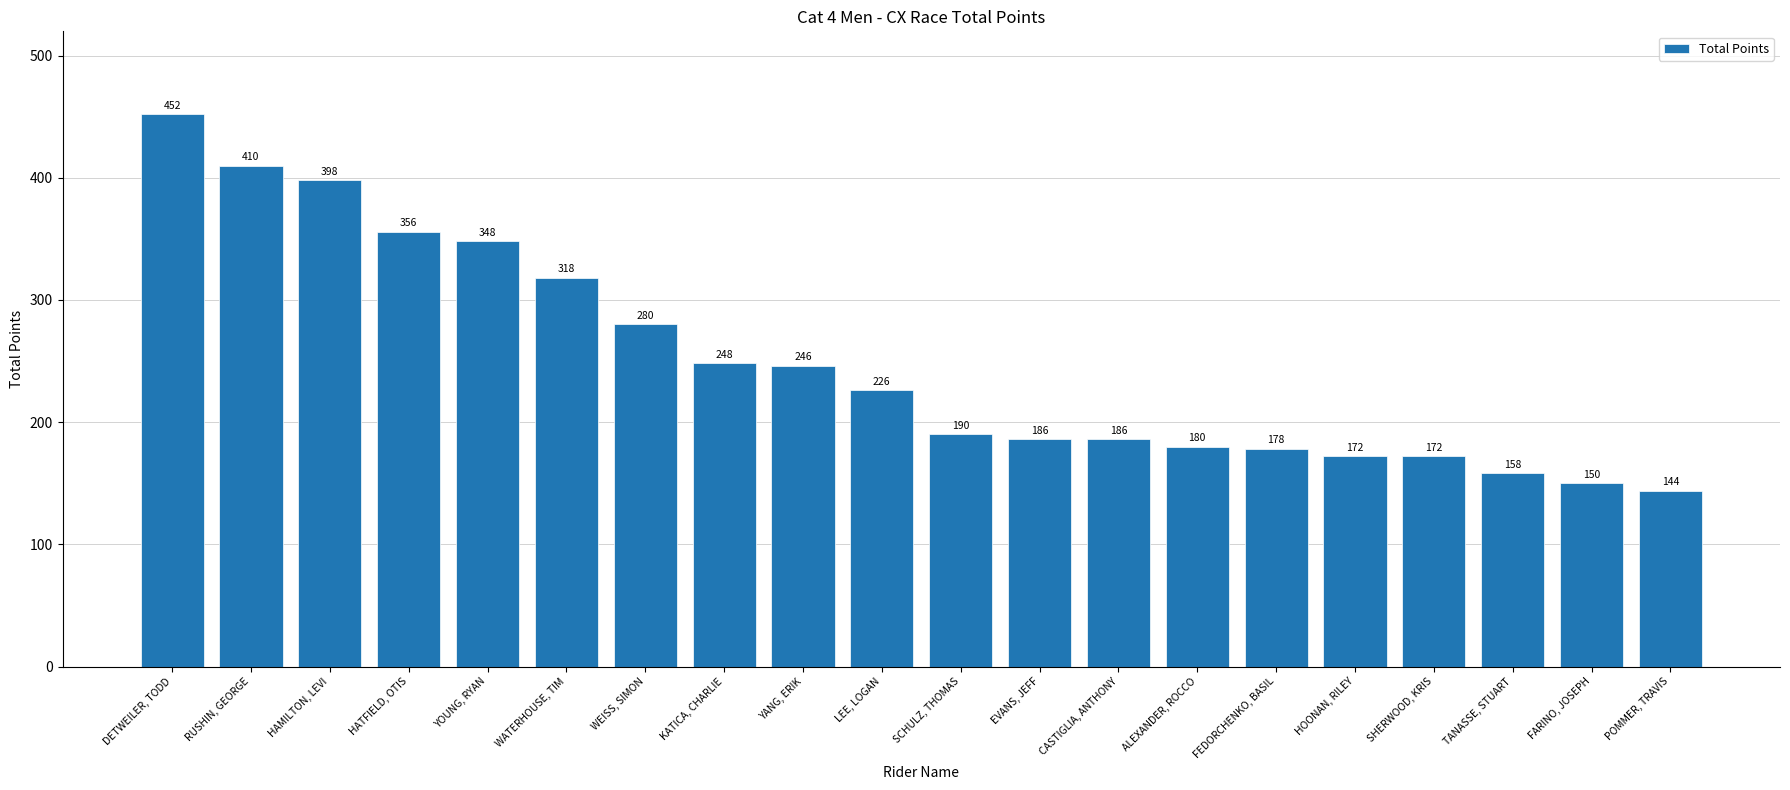

How many bars are there in total?

20